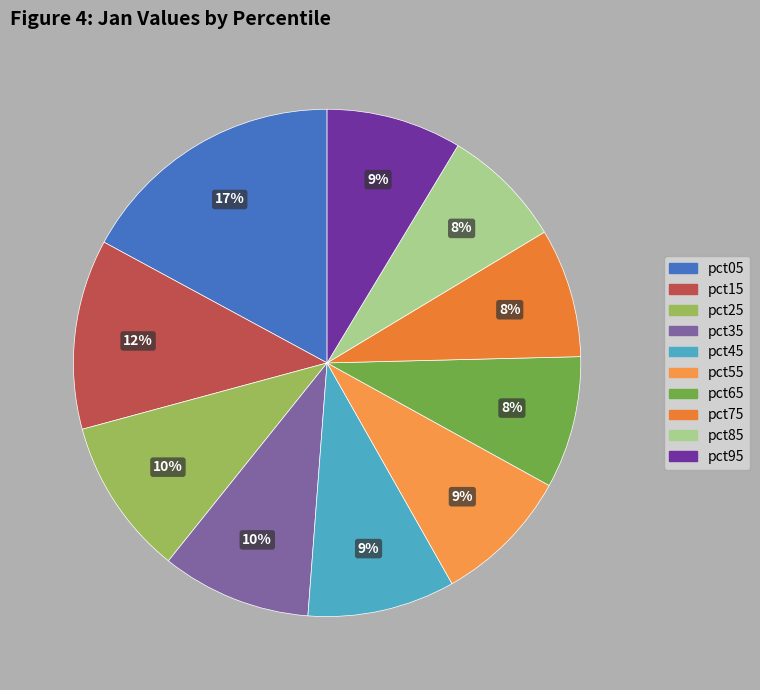

To the nearest percent, what is the difference between the largest and smallest slice percentages?

9%